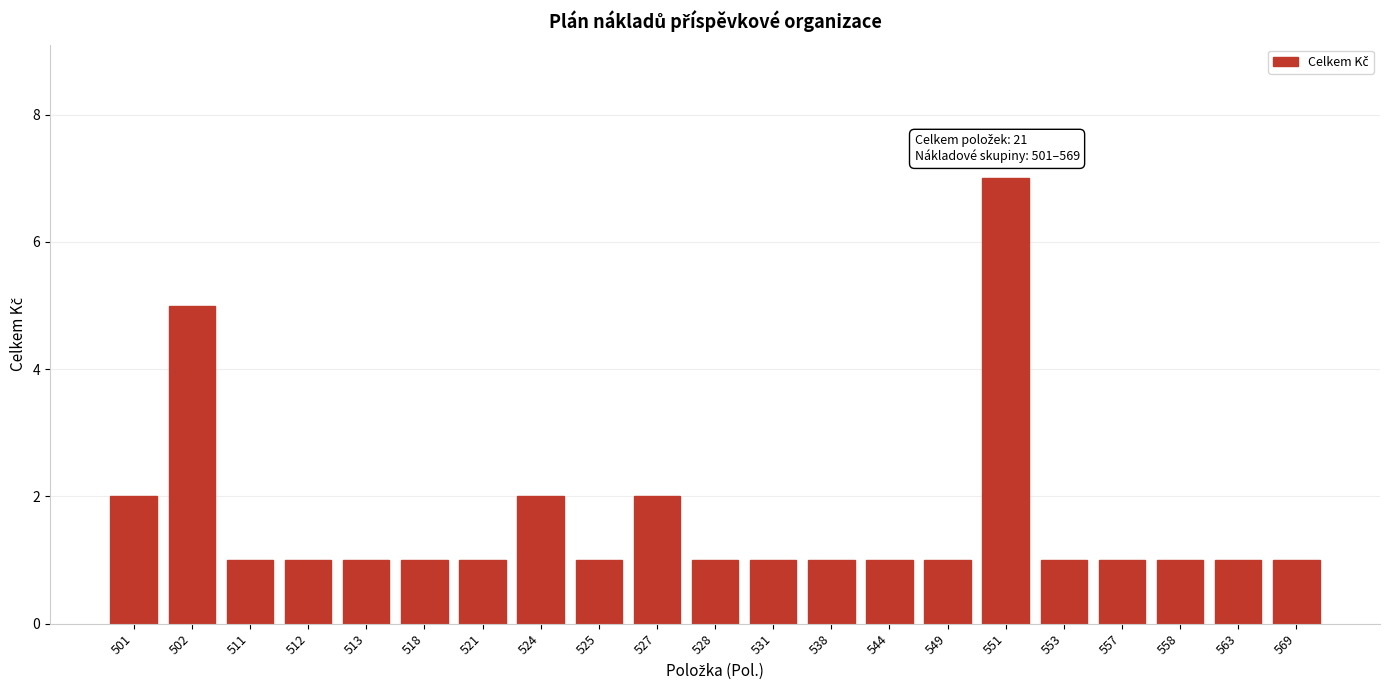

Reading right to left, extract all data points from this chart.

569=1	563=1	558=1	557=1	553=1	551=7	549=1	544=1	538=1	531=1	528=1	527=2	525=1	524=2	521=1	518=1	513=1	512=1	511=1	502=5	501=2